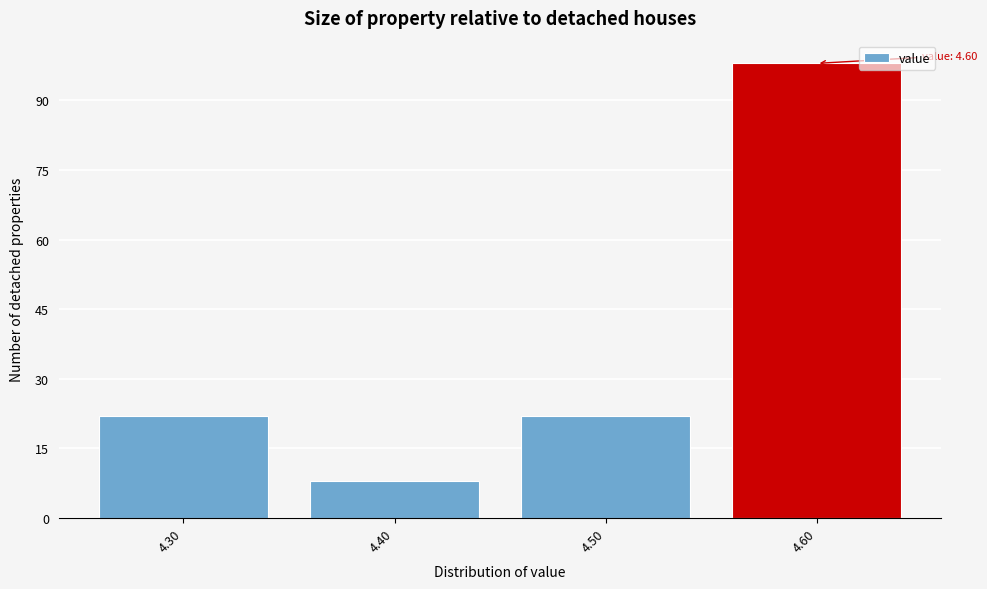

Over which range of the x-axis is the bar tallest?

4.55 to 4.65